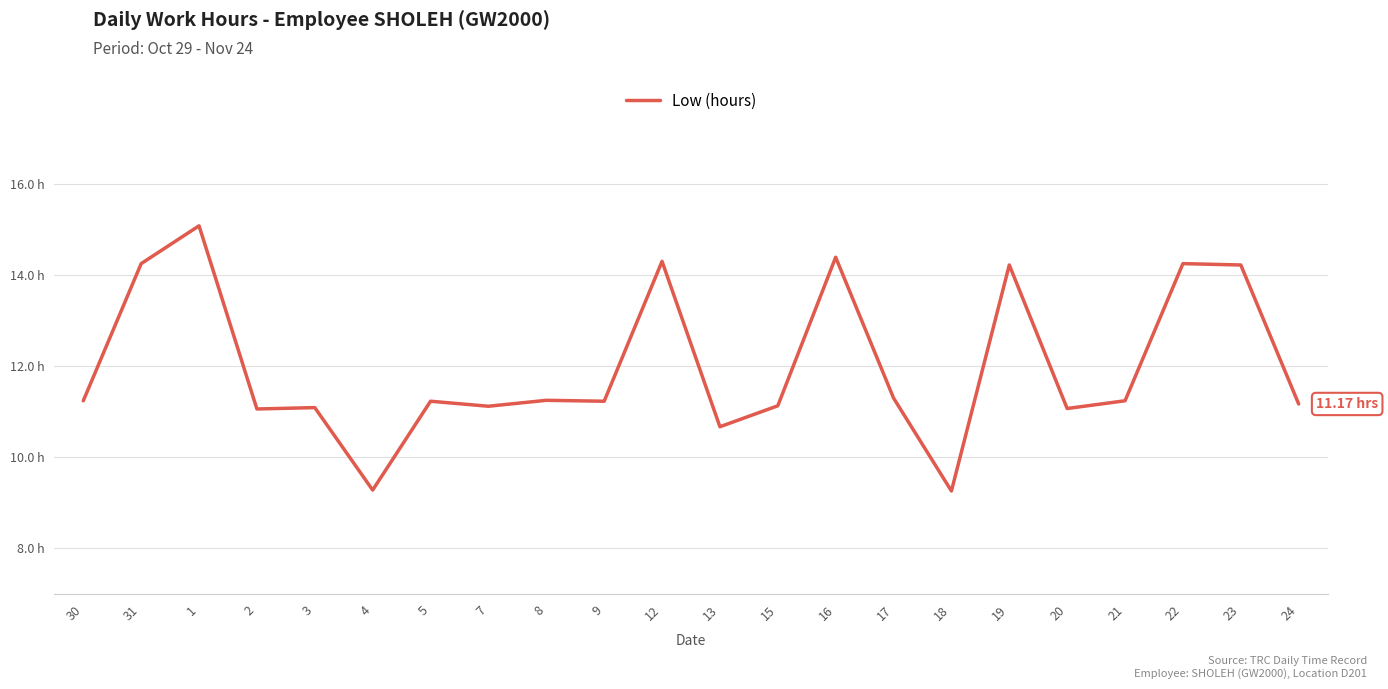

Does the chart display data point markers on the line(s)?

No